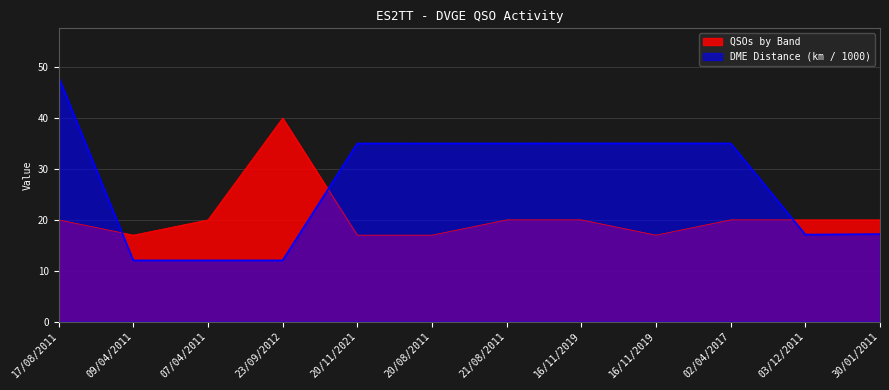

Reading right to left, transcribe all the data shown in this chart.

QSOs by Band: 30/01/2011=20.0	03/12/2011=20.0	02/04/2017=20.0	16/11/2019=17.0	16/11/2019=20.0	21/08/2011=20.0	20/08/2011=17.0	20/11/2021=17.0	23/09/2012=40.0	07/04/2011=20.0	09/04/2011=17.0	17/08/2011=20.0
DME Distance: 30/01/2011=17.2	03/12/2011=17.1	02/04/2017=35.0	16/11/2019=35.0	16/11/2019=35.0	21/08/2011=35.0	20/08/2011=35.0	20/11/2021=35.0	23/09/2012=12.0	07/04/2011=12.0	09/04/2011=12.0	17/08/2011=48.0